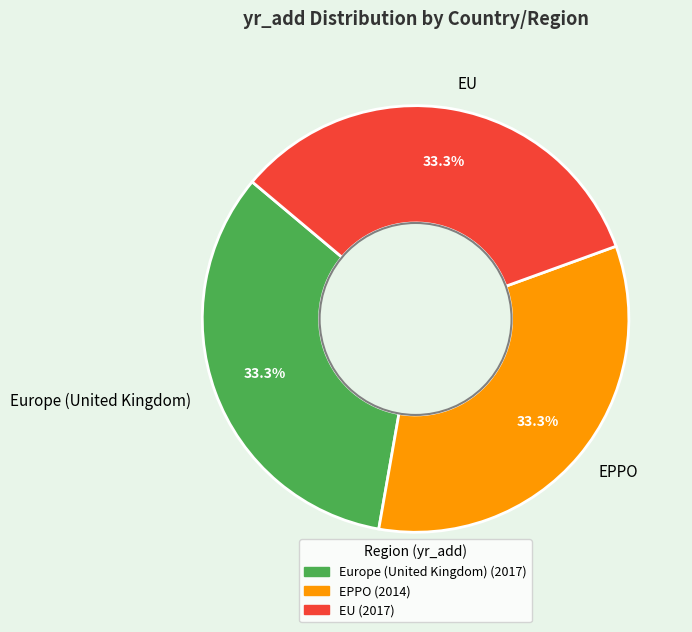

Approximately how many times larger is the value at EPPO compared to EU?

1.0